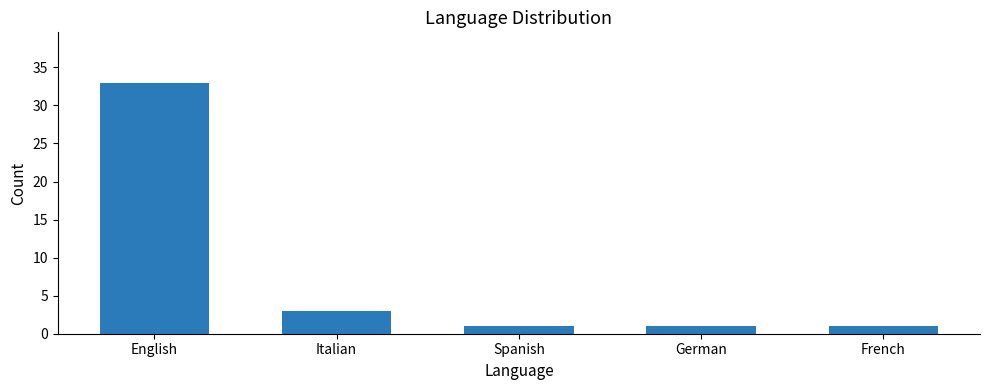

Which has a higher value, Spanish or Italian?

Italian